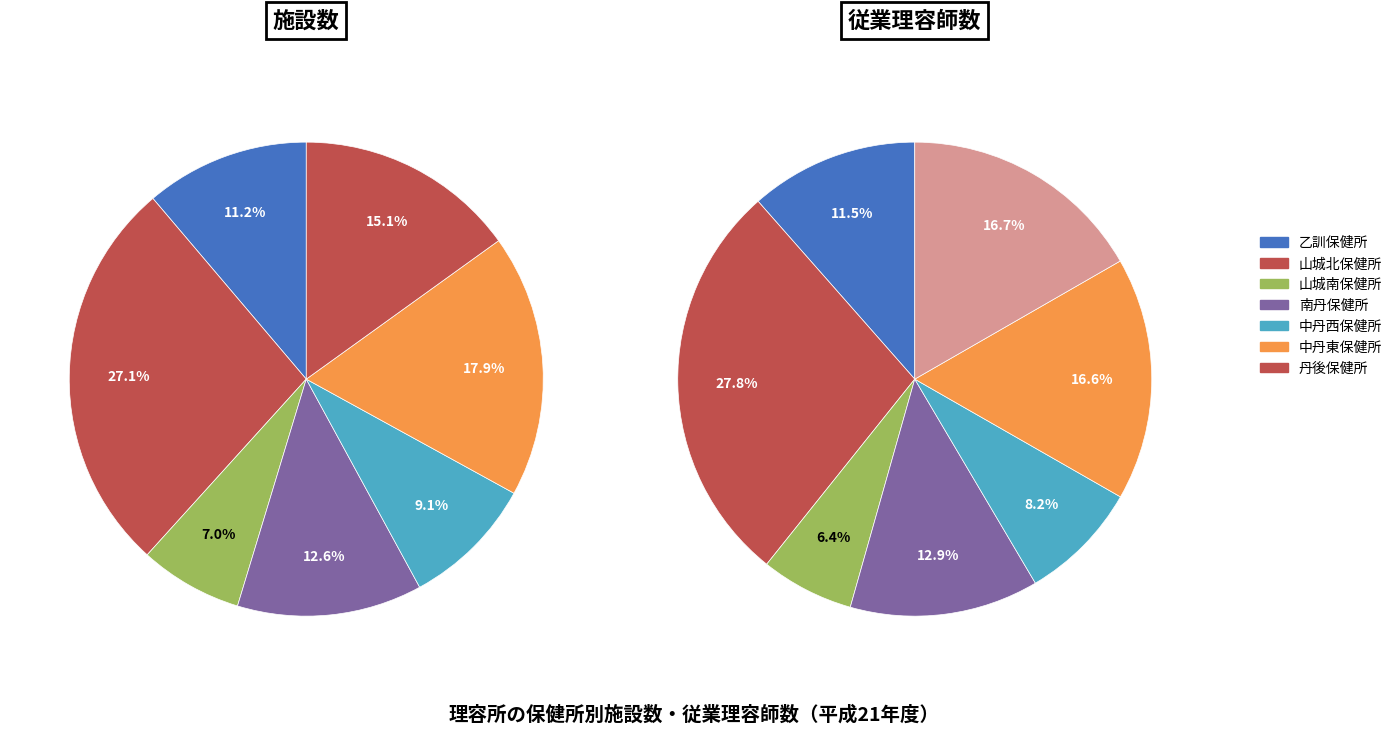

Does any single category account for the majority?

No